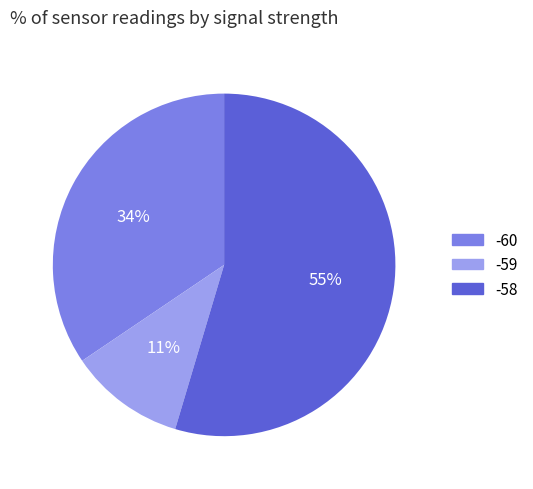

Does any single category account for the majority?

Yes